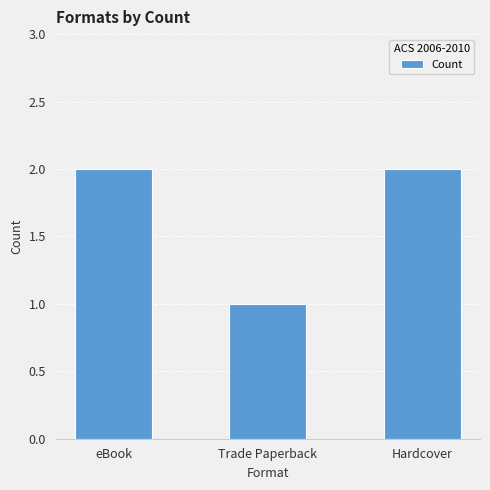

The chart shows a value of 2 at Hardcover. True or false?

True